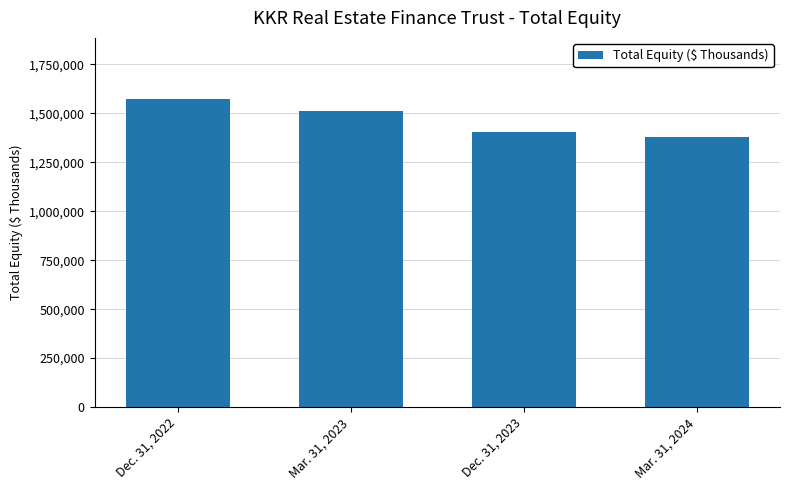

List the labels in order of value, largest first.

Dec. 31, 2022, Mar. 31, 2023, Dec. 31, 2023, Mar. 31, 2024